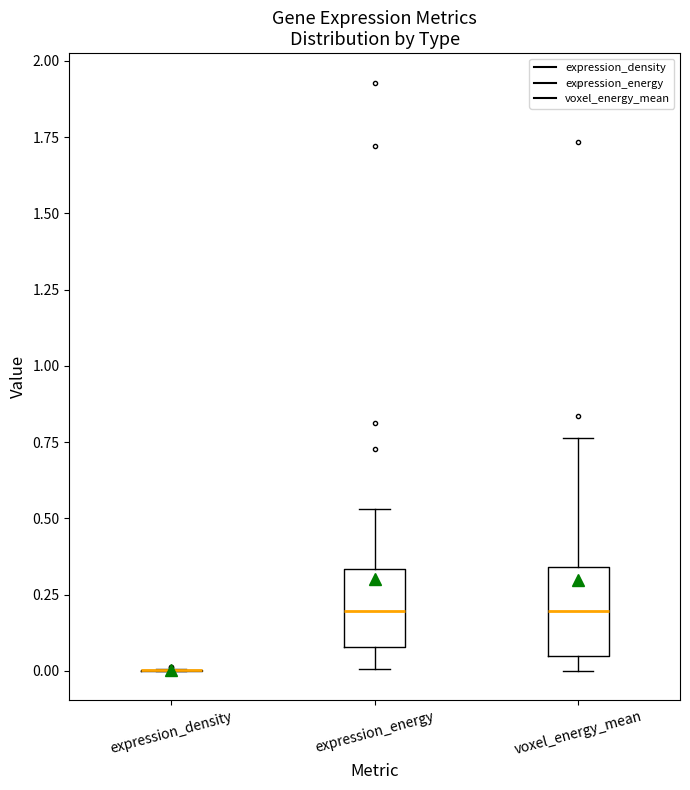

Reading left to right, transcribe this box plot: for each box, give where its median line is, the range the box spans, and where its two whiskers end, as read against the y-axis. The values are not printed on the chart, so give them approximately, as read against the axis.

expression_density: box collapsed to a line at 0.00, whiskers 0.00 to 0.00
expression_energy: median 0.20, box 0.10 to 0.35, whiskers 0.00 to 0.55
voxel_energy_mean: median 0.20, box 0.05 to 0.35, whiskers 0.00 to 0.75